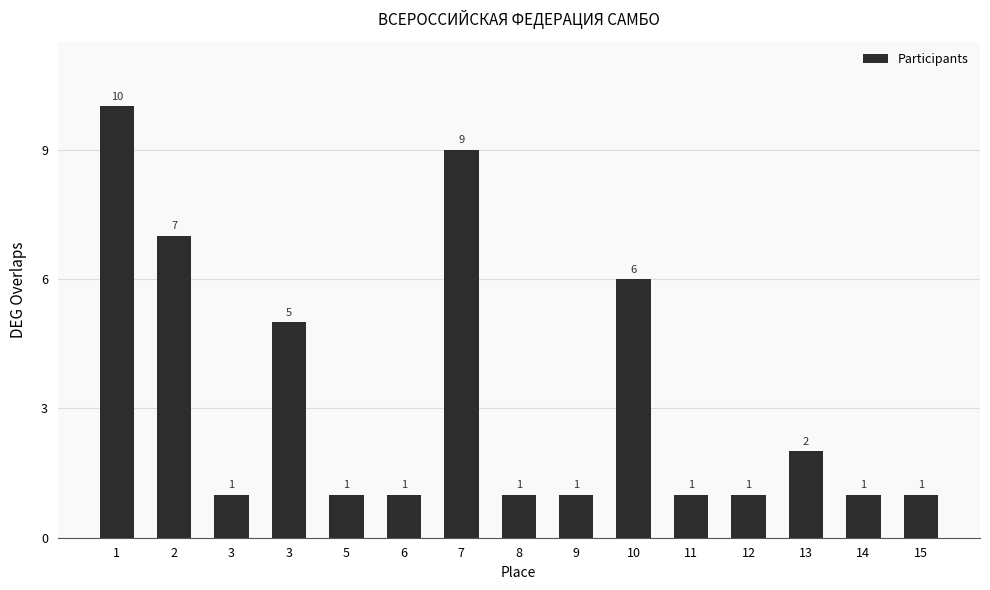

Which category has the highest value across all series?

1